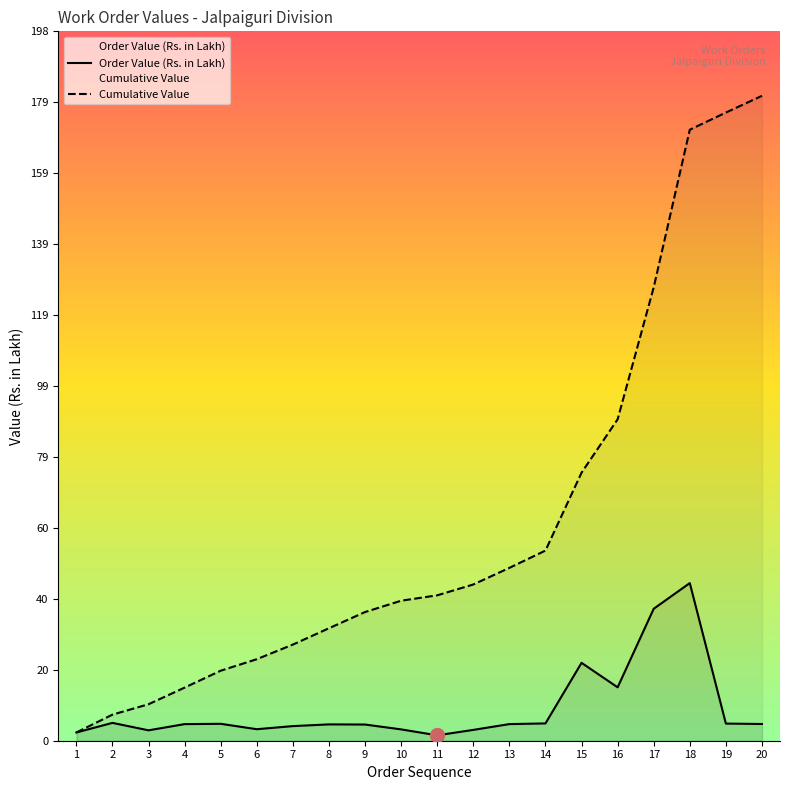

Where is Order Value (Rs. in Lakh) nearest to the value 22?

15